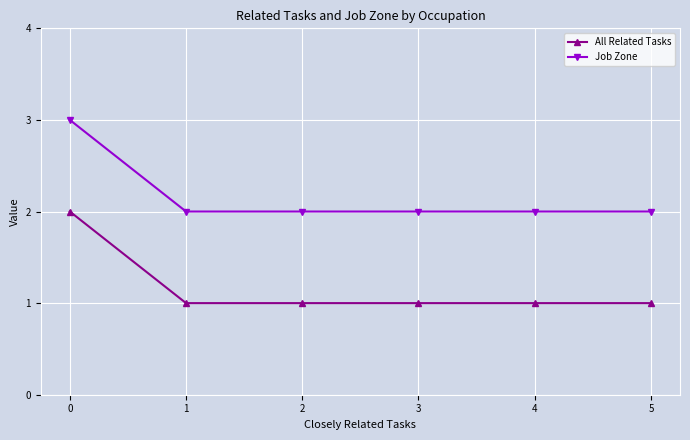

At 3, list the series in order from smallest to largest.

All Related Tasks, Job Zone